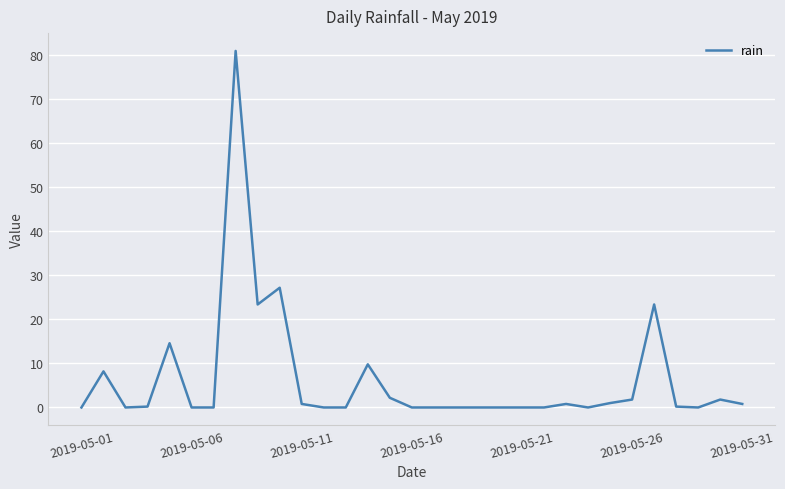

What is the difference between the maximum and minimum values?

81.0